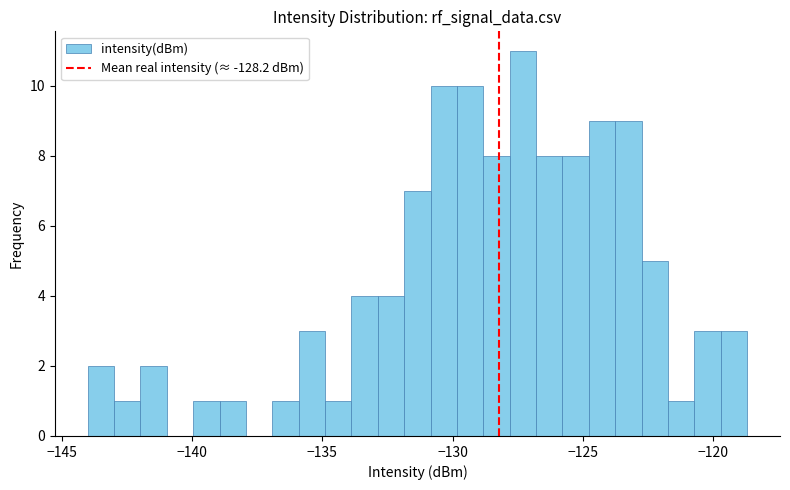

Read against the x-axis, roughly where is the centre of the tallest bar?

-127.5